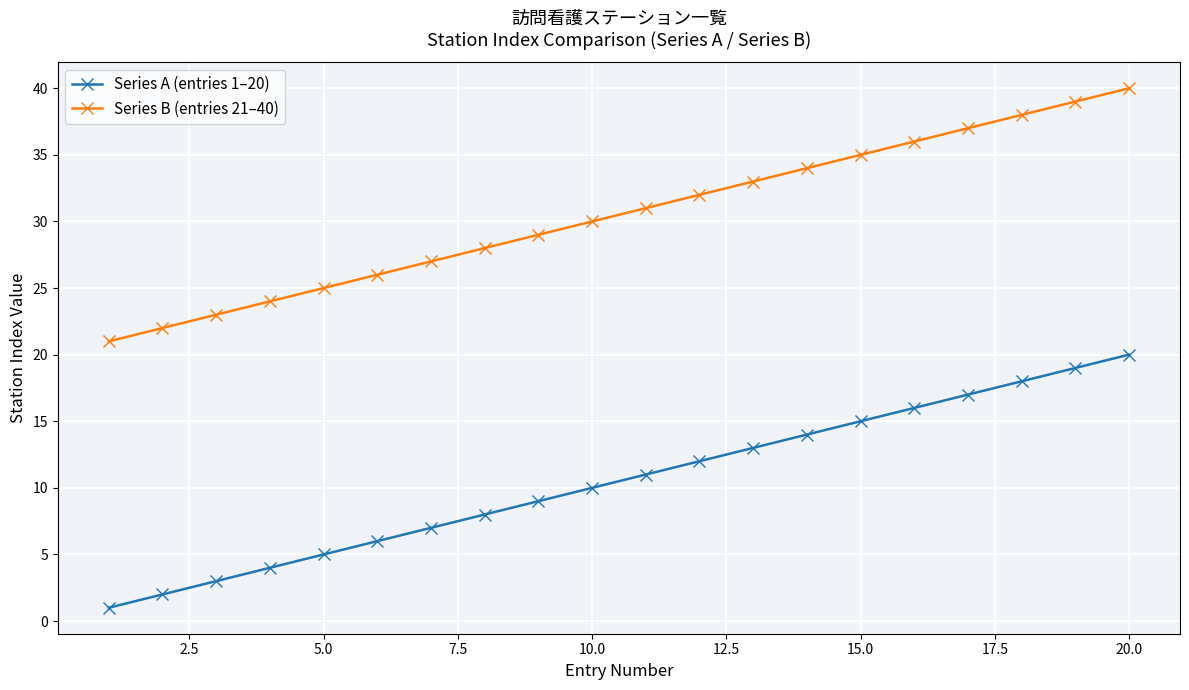

True or false: Series A (entries 1–20) and Series B (entries 21–40) intersect in this chart.

False